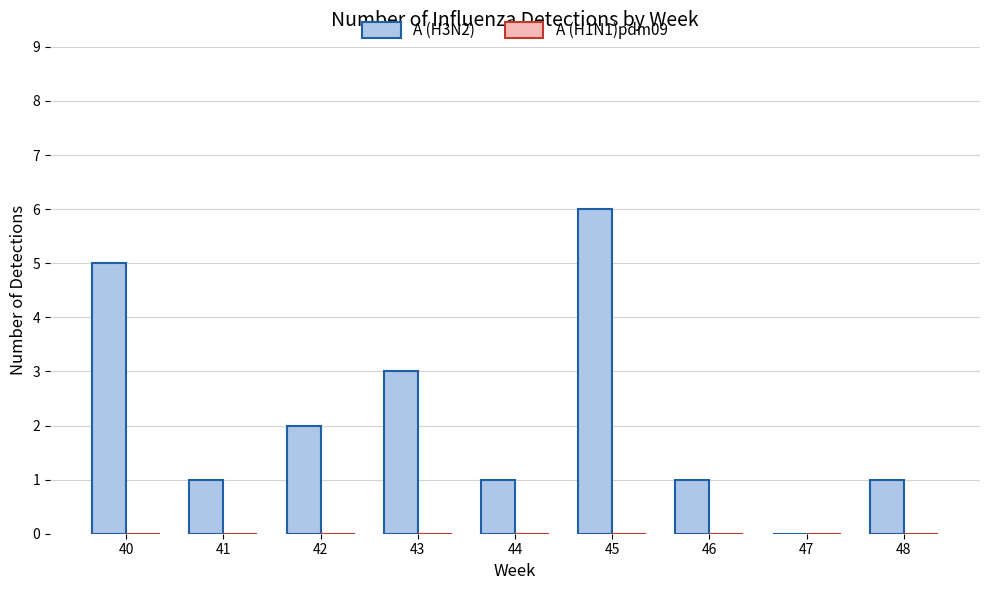

What is the ratio of the value at 41 to the value at 43?

0.3